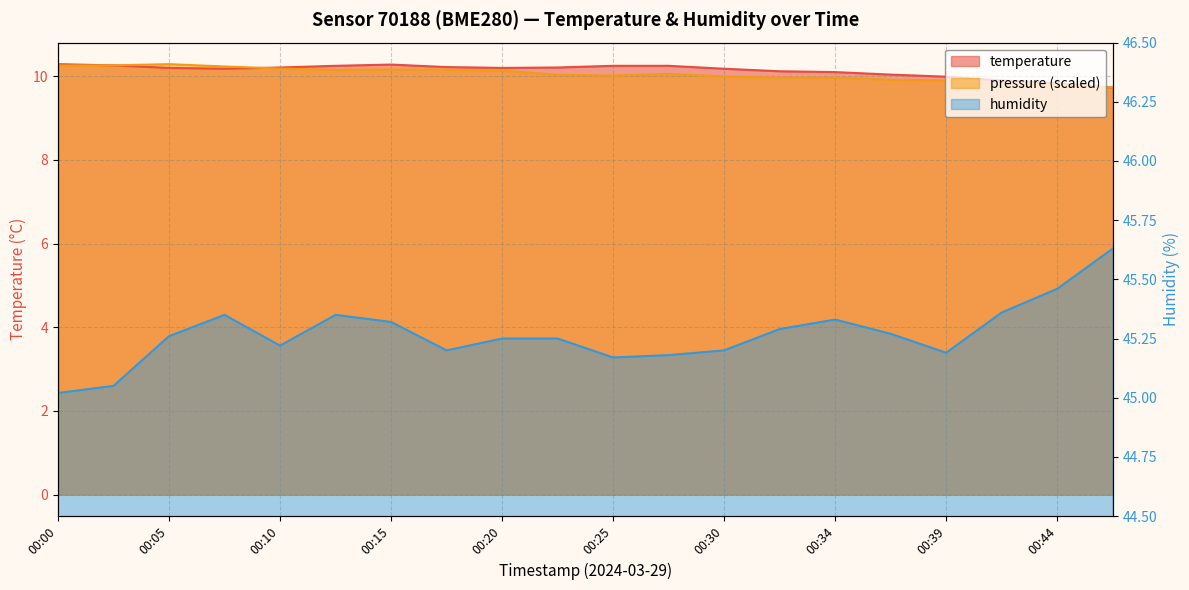

What is the value of the humidity point at the 14th from the left?

45.3